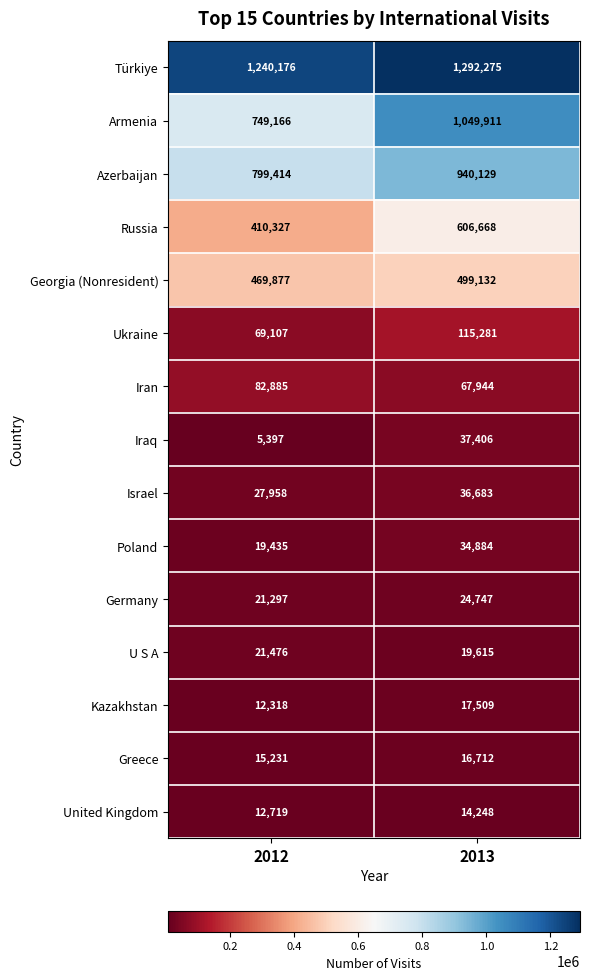

Rank the series by their maximum value, from lowest to highest.

United Kingdom, Greece, Kazakhstan, U S A, Germany, Poland, Israel, Iraq, Iran, Ukraine, Georgia (Nonresident), Russia, Azerbaijan, Armenia, Türkiye